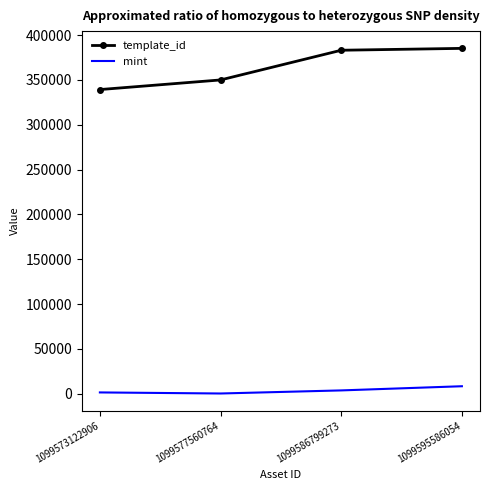

What is the sum of the template_id values at 1099573122906 and 1099595586054?

724389